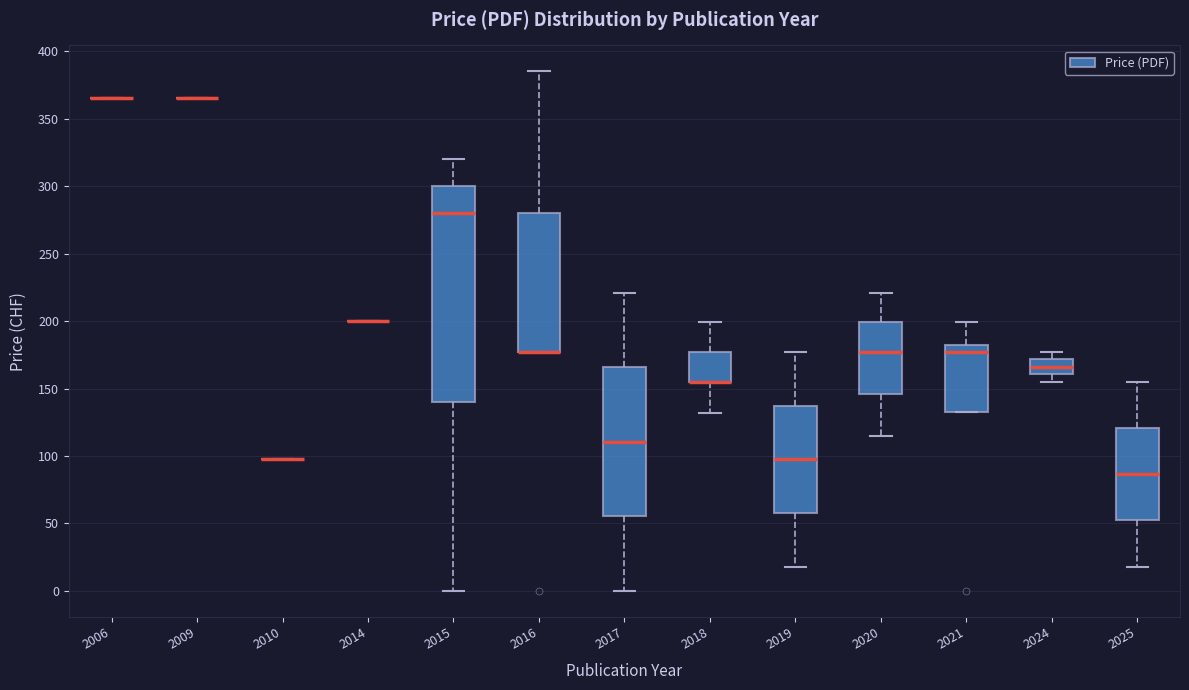

Reading left to right, transcribe this box plot: for each box, give where its median line is, the range the box spans, and where its two whiskers end, as read against the y-axis. The values are not printed on the chart, so give them approximately, as read against the axis.

2006: box collapsed to a line at 365, whiskers 365 to 365
2009: box collapsed to a line at 365, whiskers 365 to 365
2010: box collapsed to a line at 100, whiskers 100 to 100
2014: box collapsed to a line at 200, whiskers 200 to 200
2015: median 280, box 140 to 300, whiskers 0 to 320
2016: median 175 (drawn on the box's lower edge), box 175 to 280, whiskers 175 to 385
2017: median 110, box 55 to 165, whiskers 0 to 220
2018: median 155 (drawn on the box's lower edge), box 155 to 175, whiskers 130 to 200
2019: median 100, box 60 to 135, whiskers 20 to 175
2020: median 175, box 145 to 200, whiskers 115 to 220
2021: median 175, box 135 to 185, whiskers 135 to 200
2024: median 165, box 160 to 170, whiskers 155 to 175
2025: median 85, box 50 to 120, whiskers 20 to 155